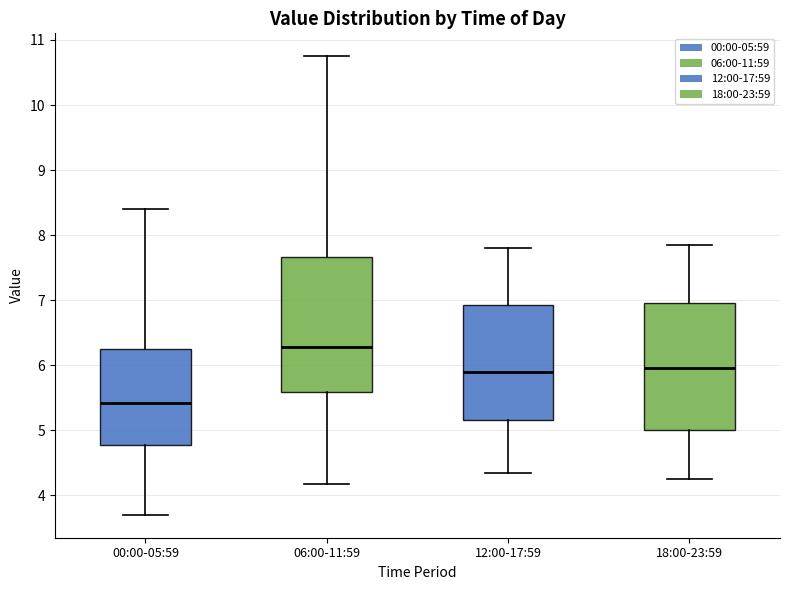

Where is the upper edge of the box for 12:00-17:59 on the y-axis? The values are not printed on the chart, so give them approximately, as read against the axis.

6.9